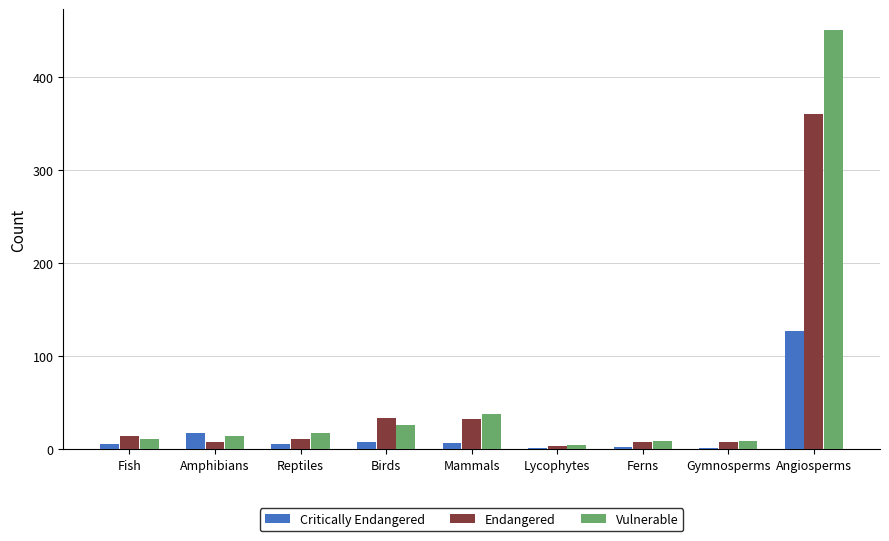

The Endangered series shows 11 at Reptiles. True or false?

True